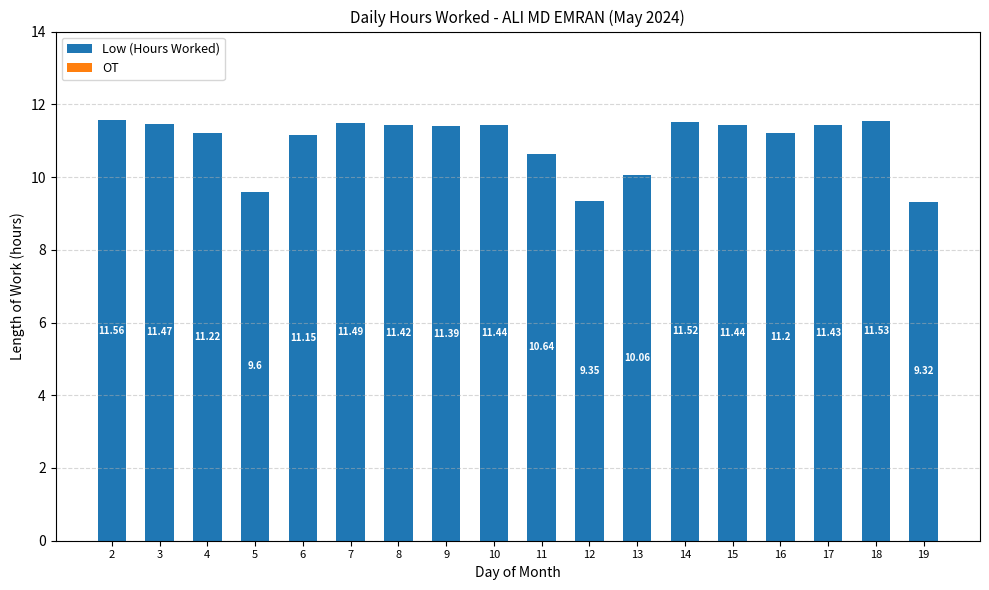

Approximately how many times larger is the value at 18 compared to 8?

1.0